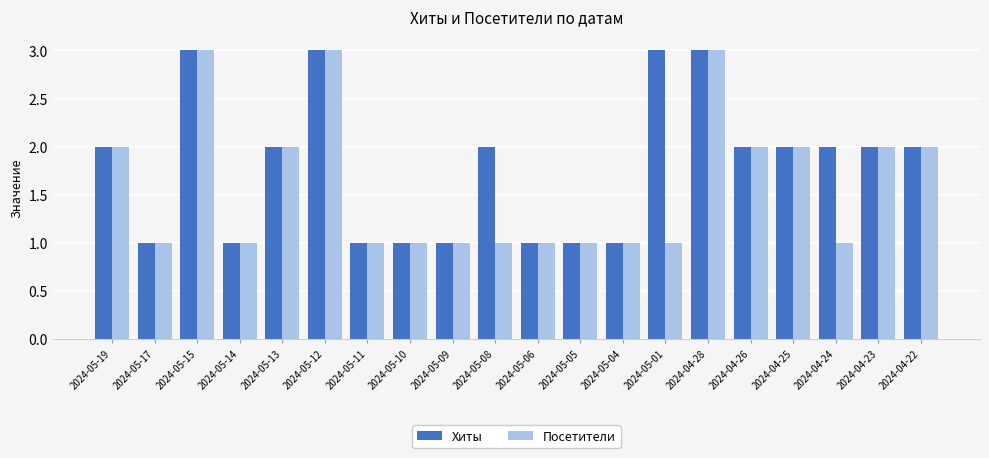

What is the difference between the maximum and second lowest values in the Хиты series?

2